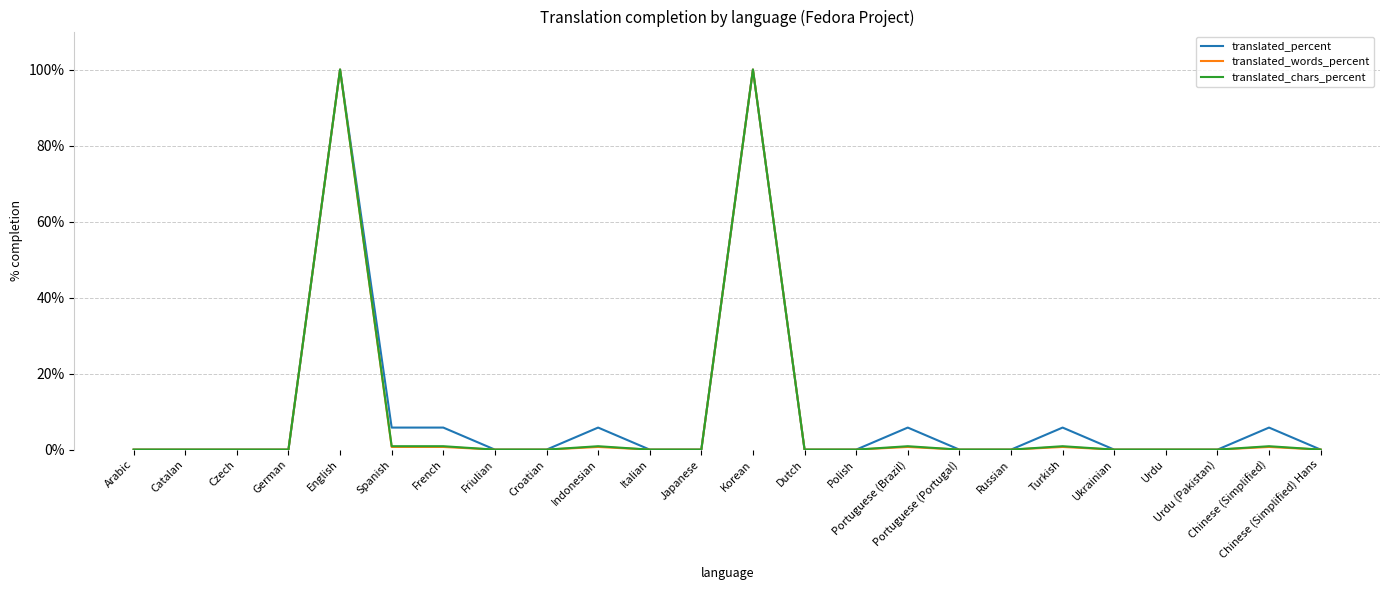

The value of translated_percent at French is 2.2. True or false?

False